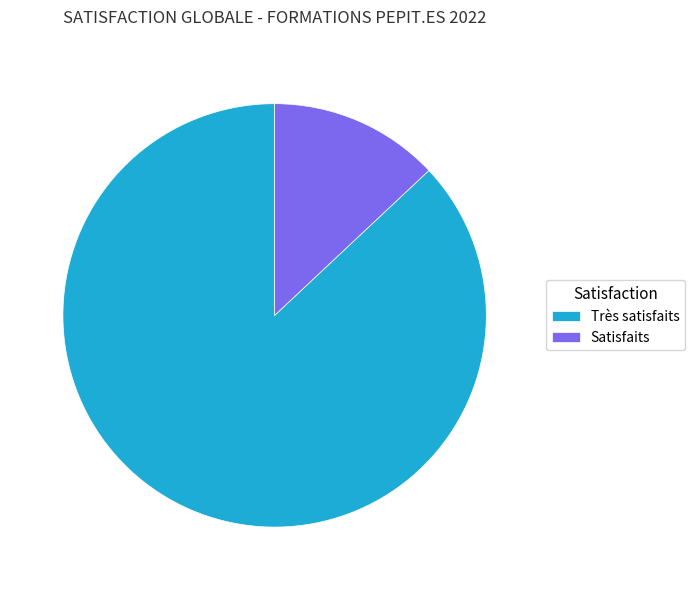

Is there any slice that represents more than half of the pie?

Yes